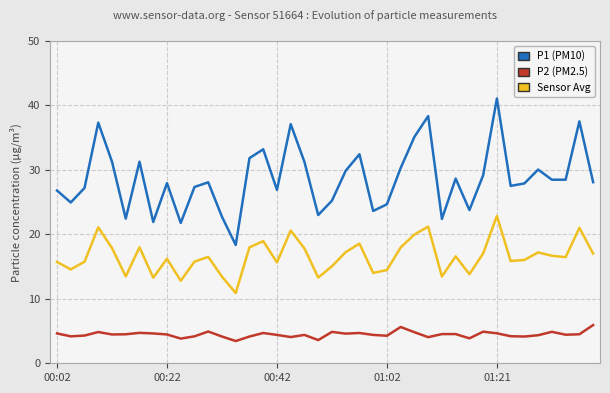

Which series has the largest range (max minus min)?

P1 (PM10)